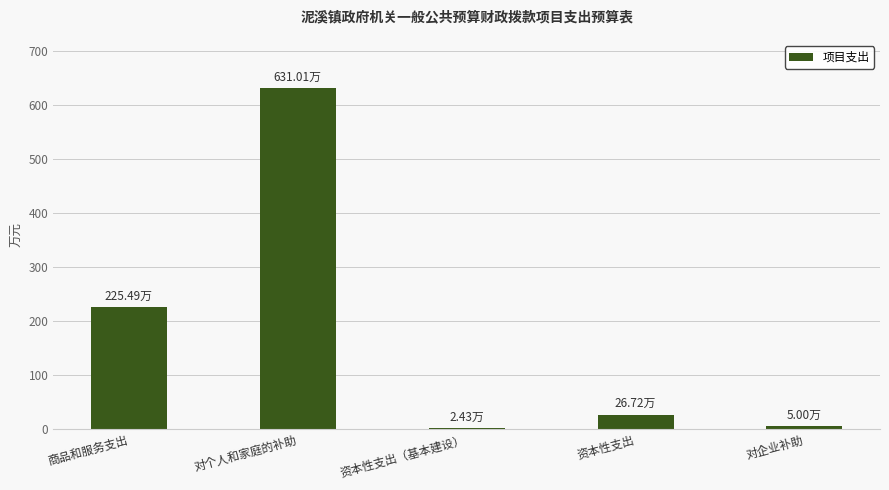

Approximately how many times larger is the value at 商品和服务支出 compared to 资本性支出?

8.4